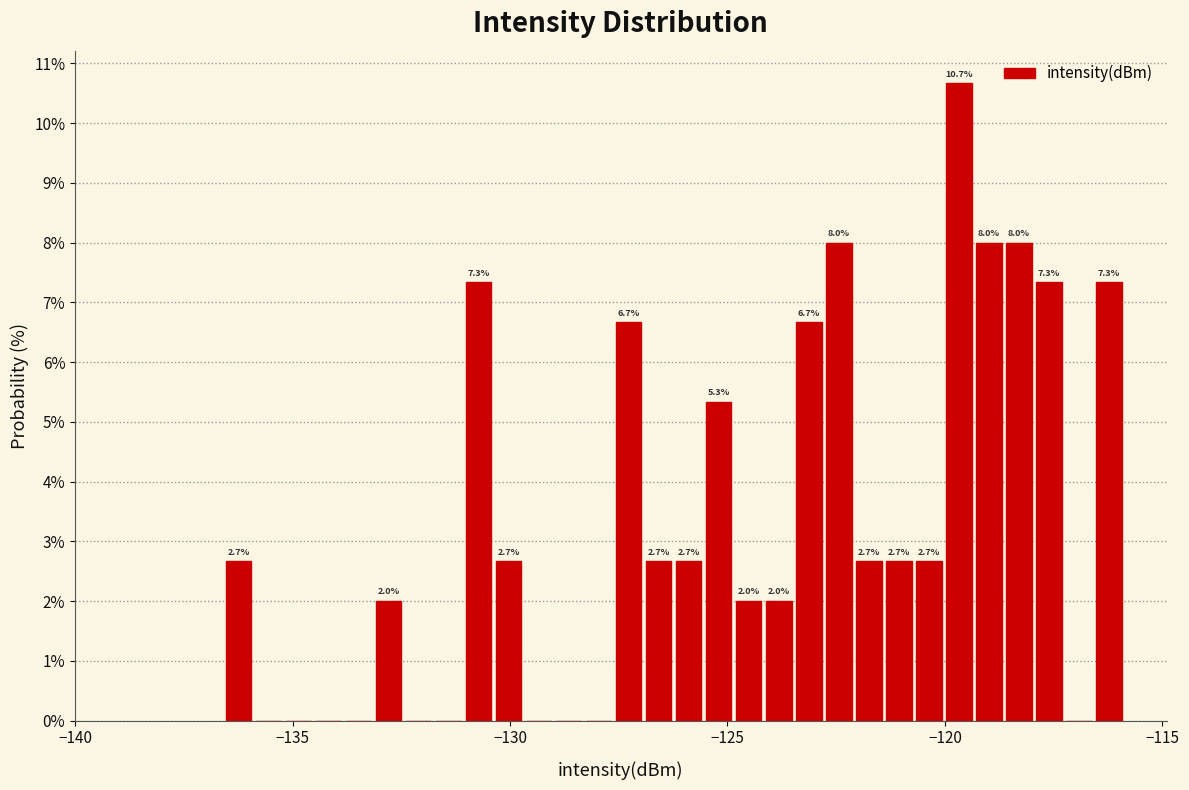

Around what value on the x-axis is the tallest bar? Give the approximate position of its centre, as read against the axis.

-119.5